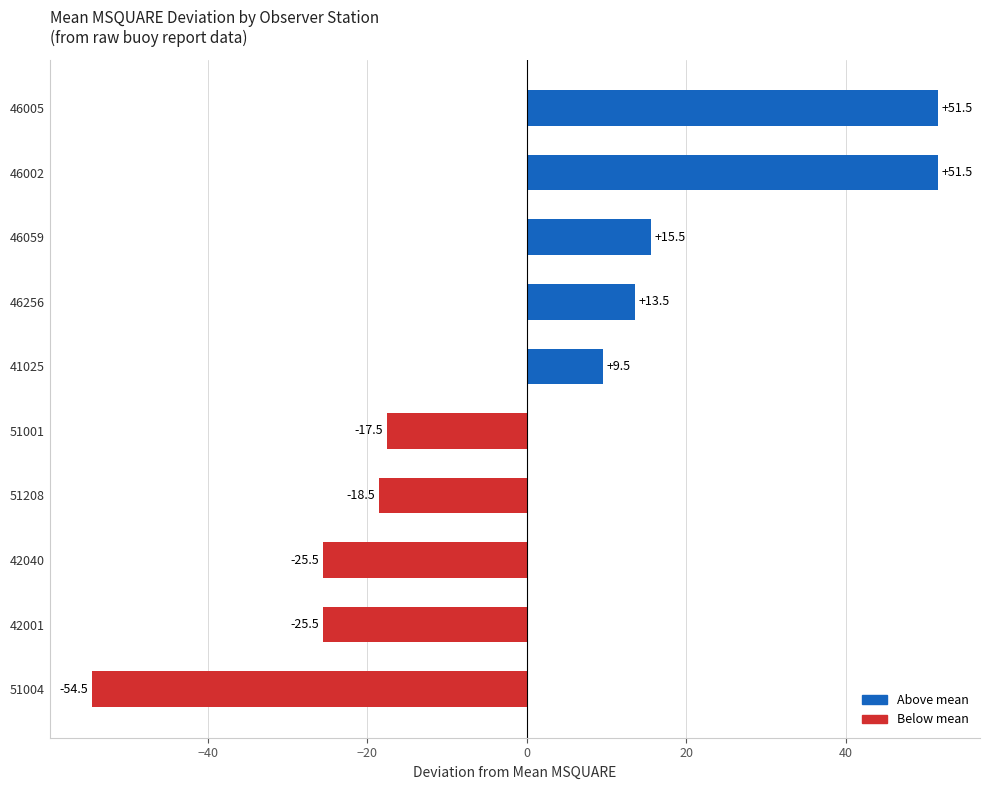

What is the change in value from 42001 to 46059?

+41.0